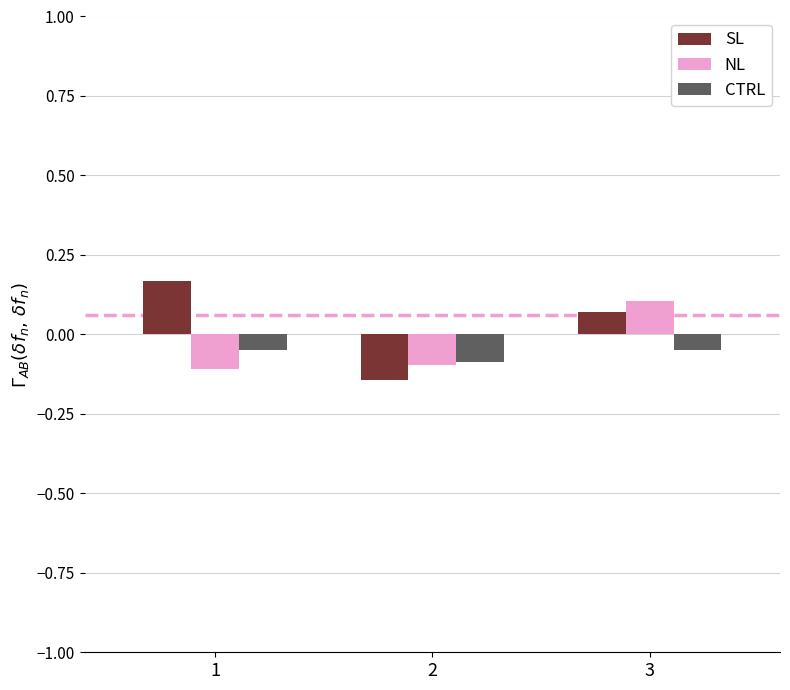

The NL series shows -0.1 at 2. True or false?

True